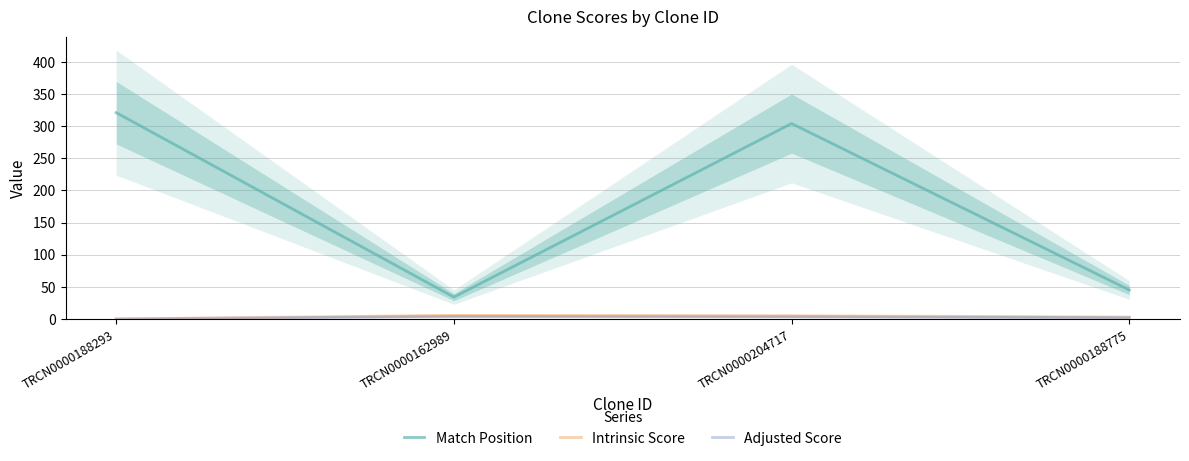

Rank the series at TRCN0000162989 from lowest to highest value.

Adjusted Score, Intrinsic Score, Match Position